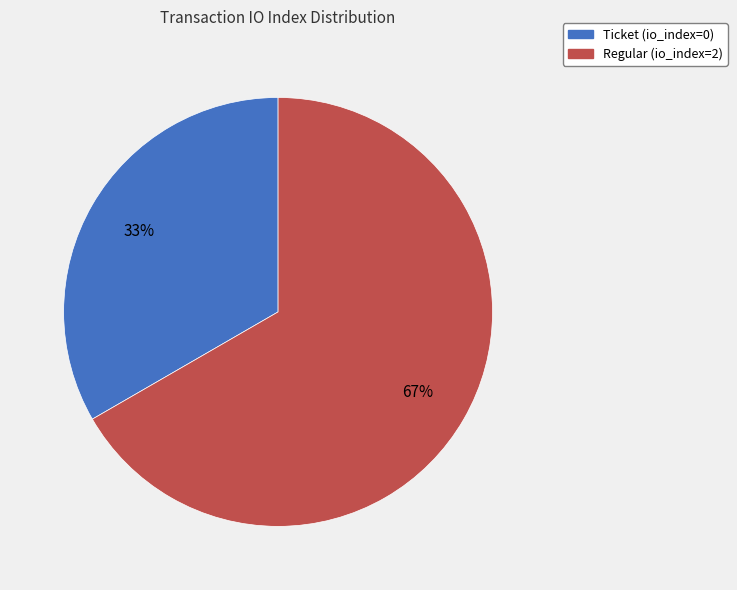

Which category accounts for the majority?

Regular